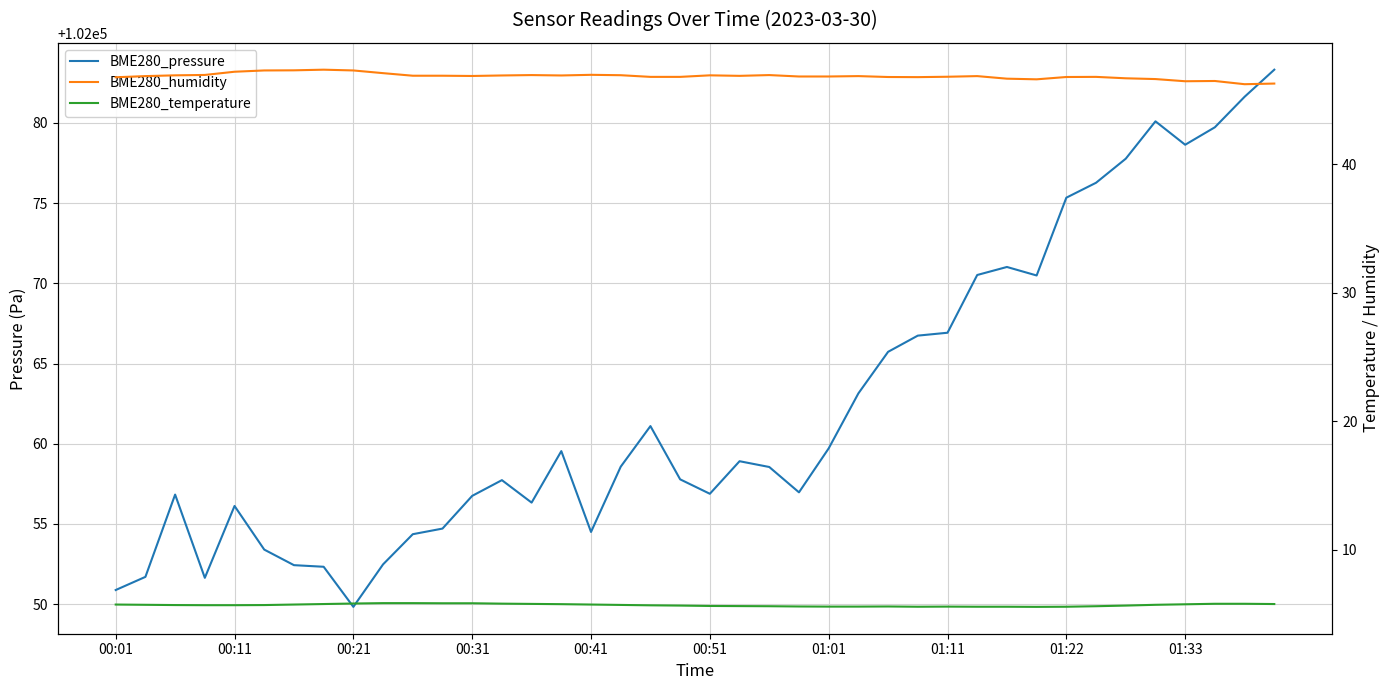

True or false: BME280_humidity and BME280_temperature intersect in this chart.

False